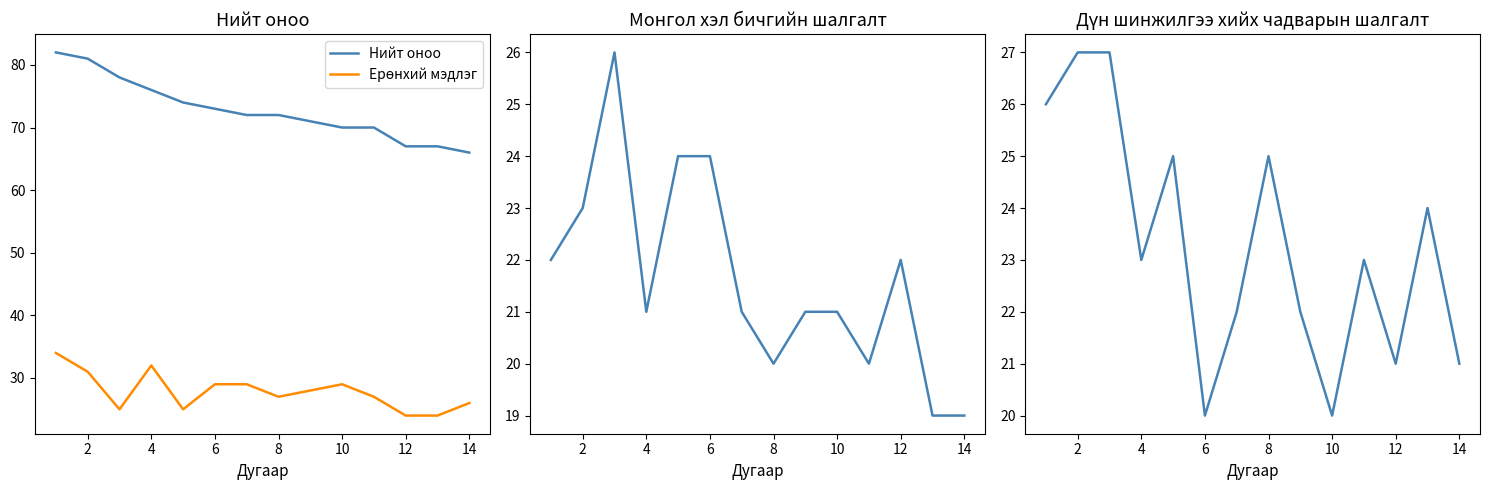

Is it true that Нийт оноо equals 101 at 14?

False